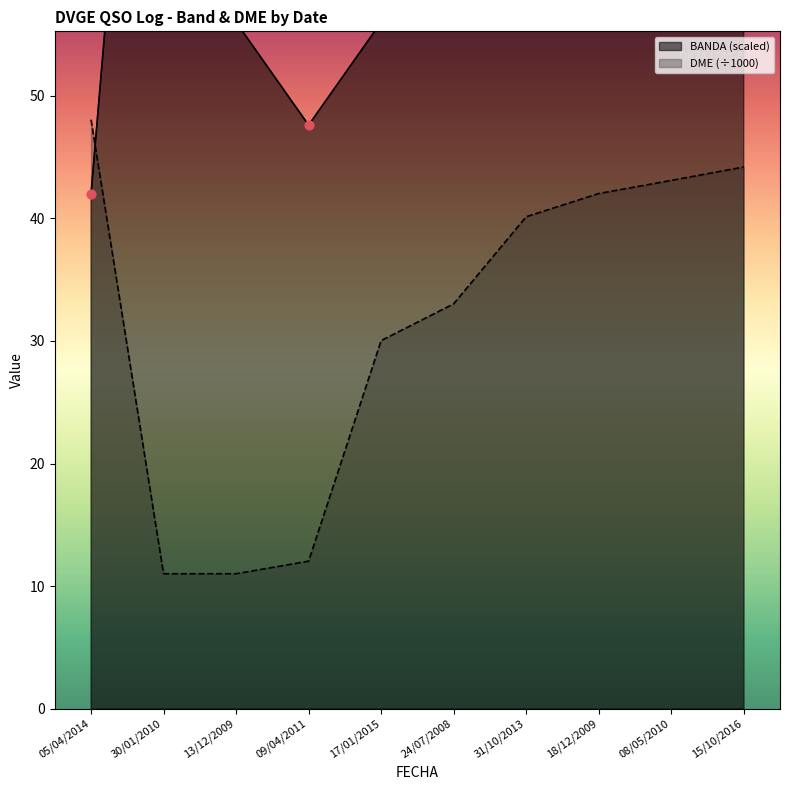

At which category is the sum across all series the highest?

31/10/2013